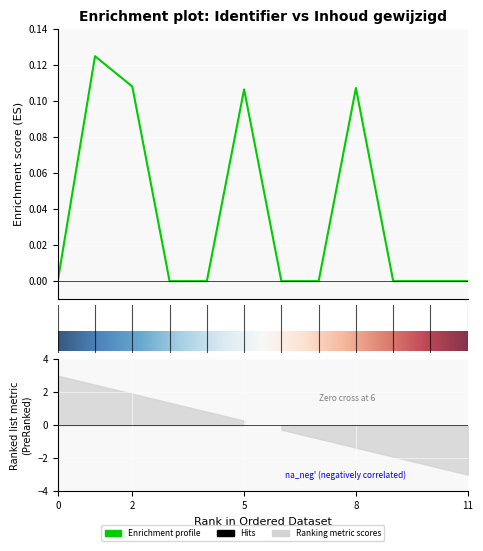

Reading left to right, list all the values displayed in this chart.

0.0	0.1	0.1	0.0	0.0	0.1	0.0	0.0	0.1	0.0	0.0	0.0